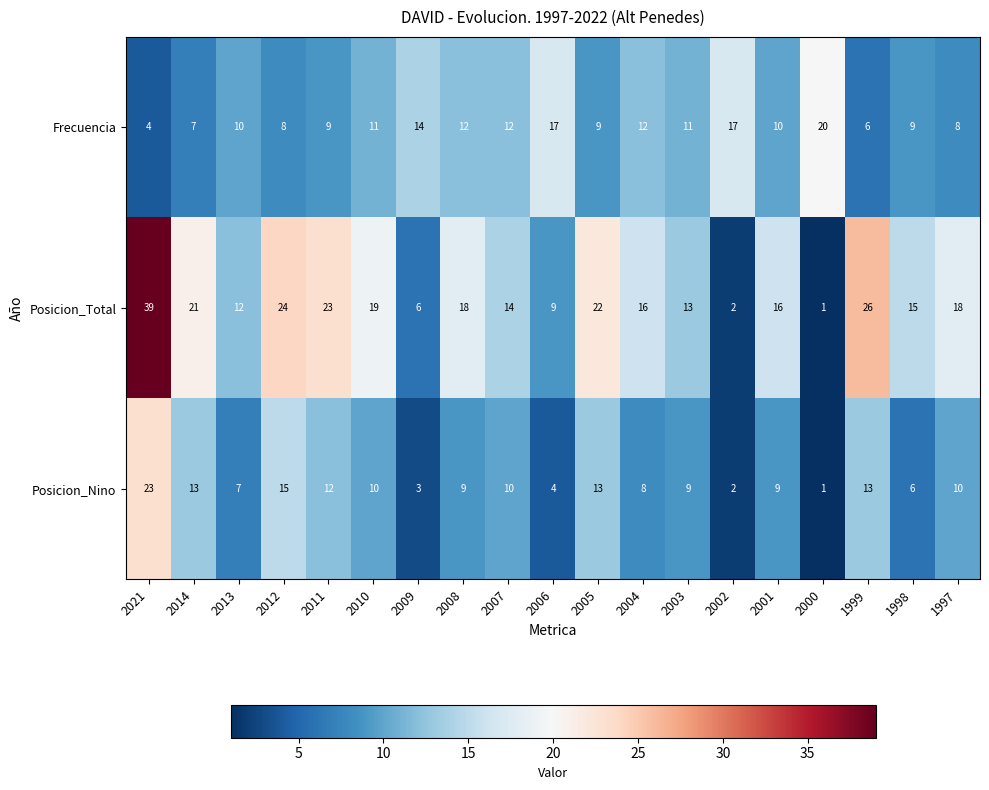

Rank the series at 2014 from lowest to highest value.

Frecuencia, Posicion_Nino, Posicion_Total